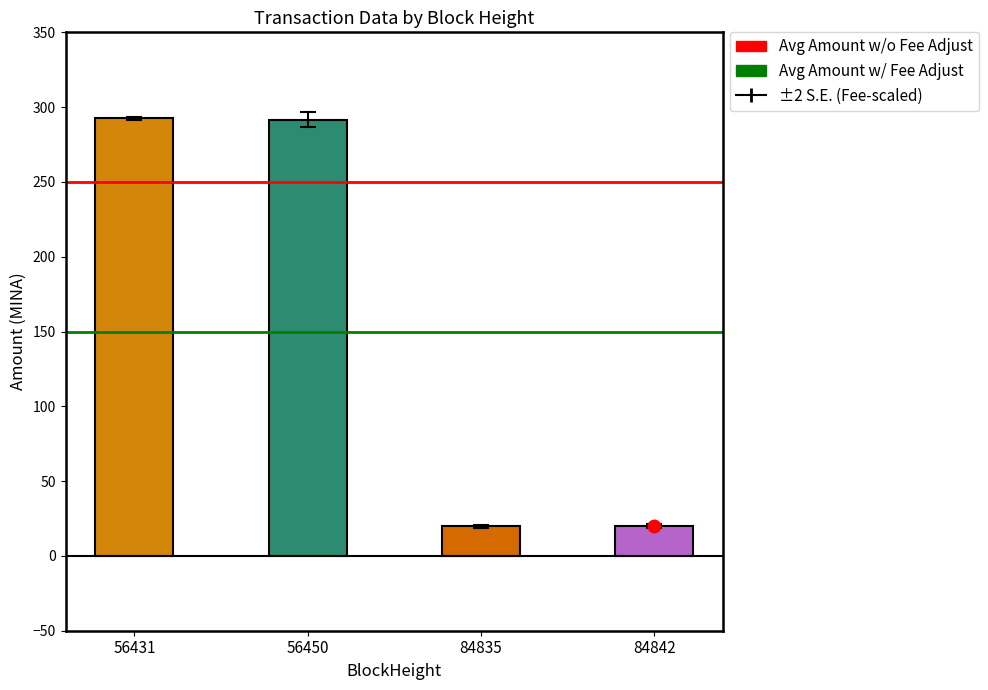

Rank the series by their maximum value, from highest to lowest.

Avg Amount w/o Fee Adjust, Avg Amount w/ Fee Adjust